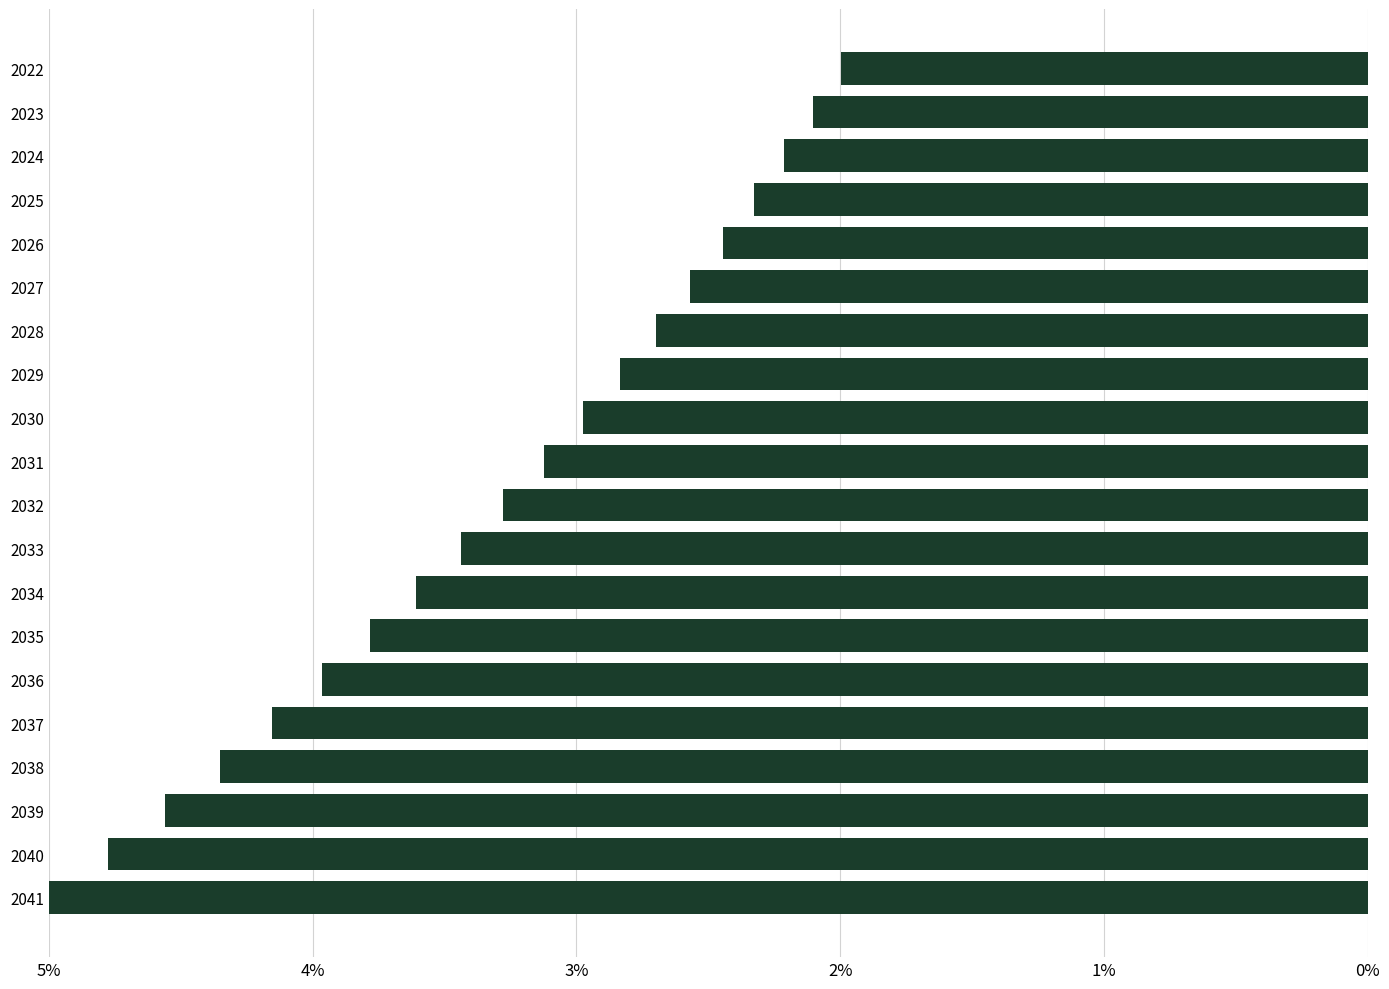

The value at 2041 is 5.0. True or false?

True